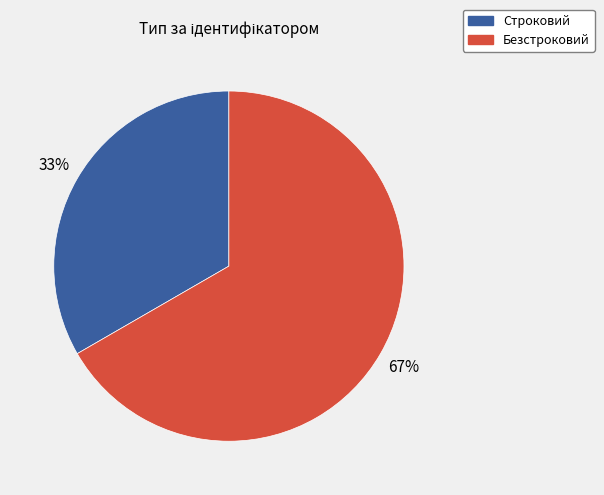

The Безстроковий slice represents 67% of the pie. True or false?

True